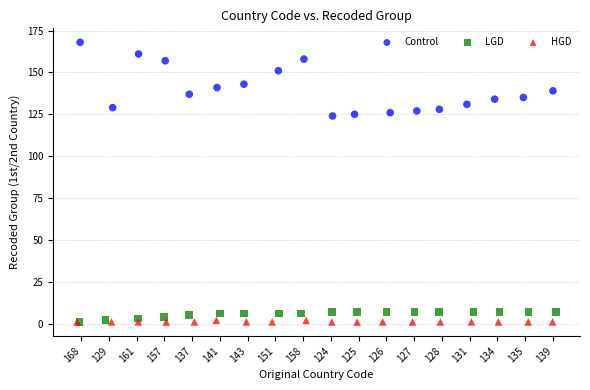

Which series has the largest Y range (max minus min)?

Control